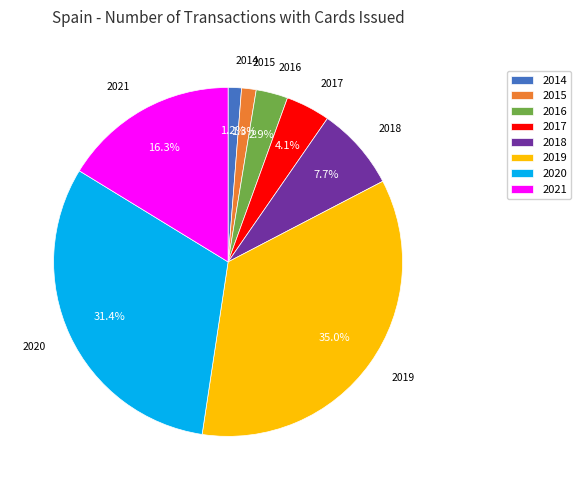

Count the number of slices in the pie.

8